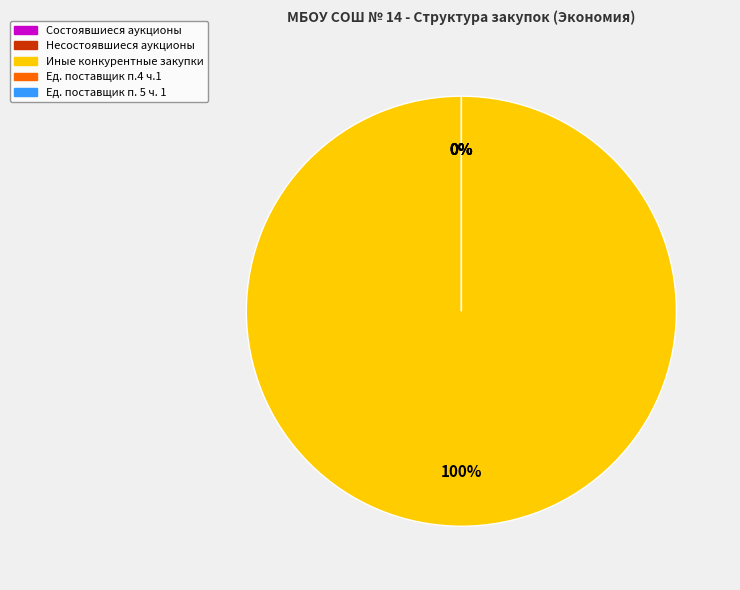

What is the change in value from Иные конкурентные закупки to Ед. поставщик п.4 ч.1?

-125967.8